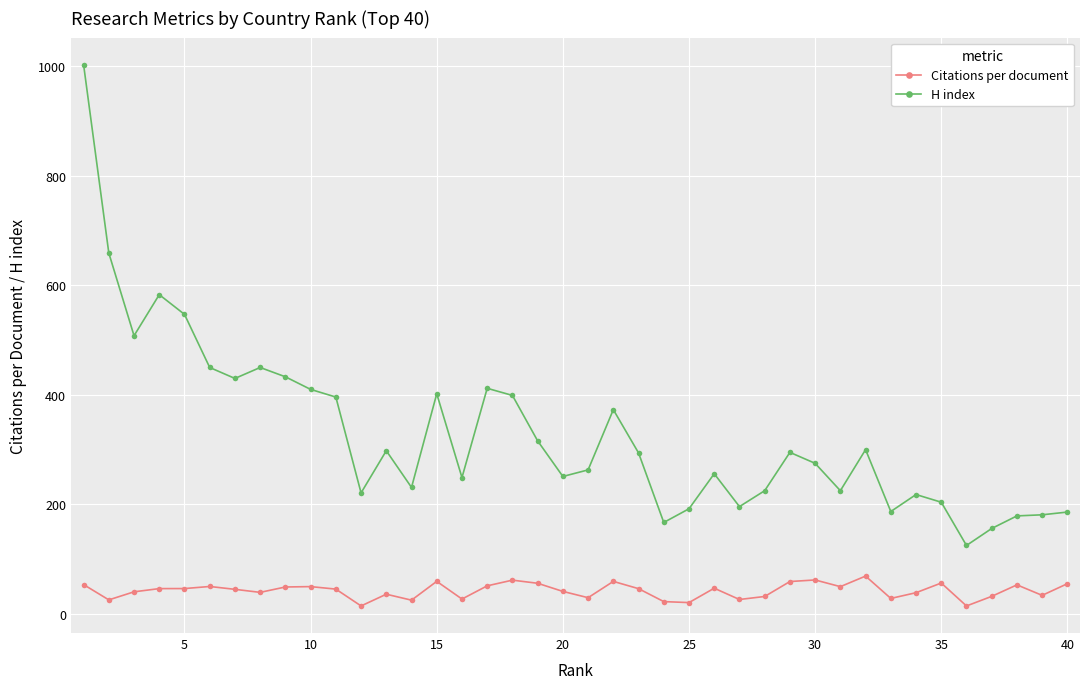

What are all the series names shown in the legend?

Citations per document, H index